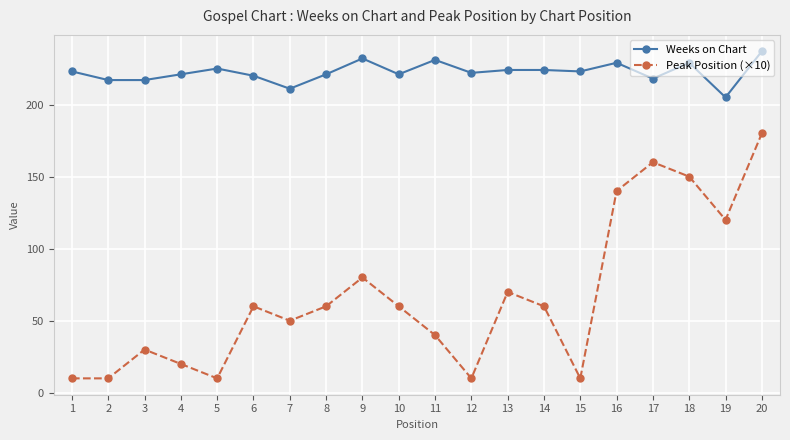

How many series are shown in this chart?

2